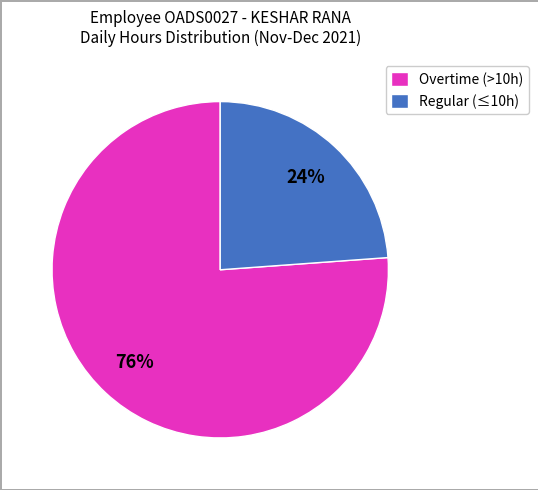

Does any single category account for the majority?

Yes